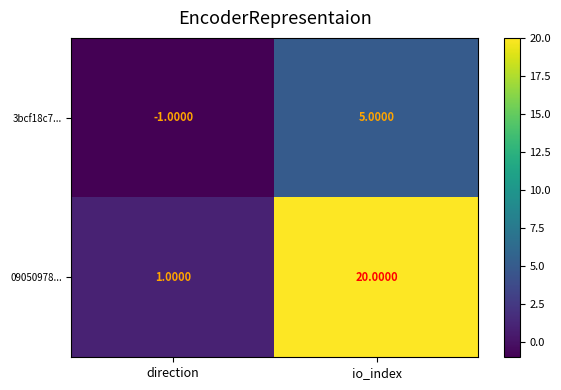

At which category is the sum across all series the highest?

io_index